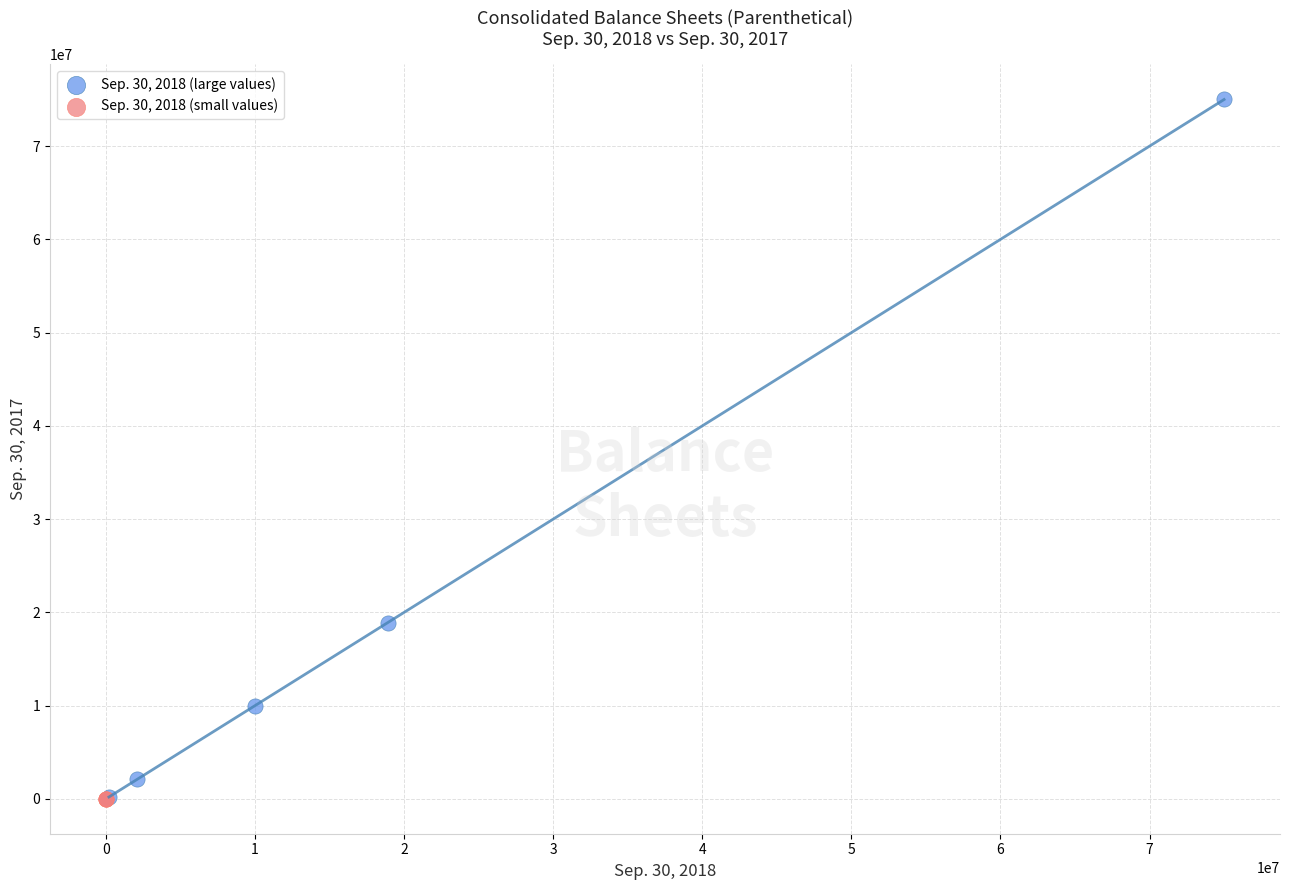

Which series contains the highest Y value?

Sep. 30, 2018 (large values)